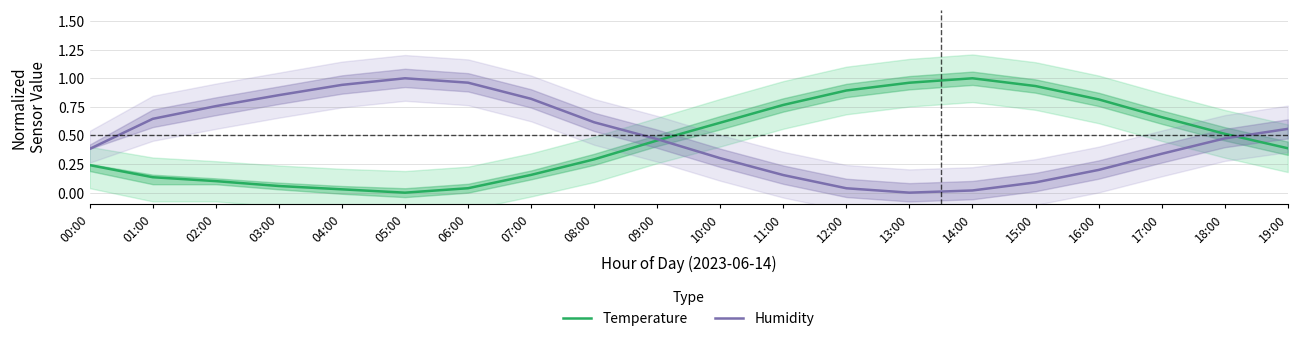

The value of Temperature at 17:00 is 0.2. True or false?

False